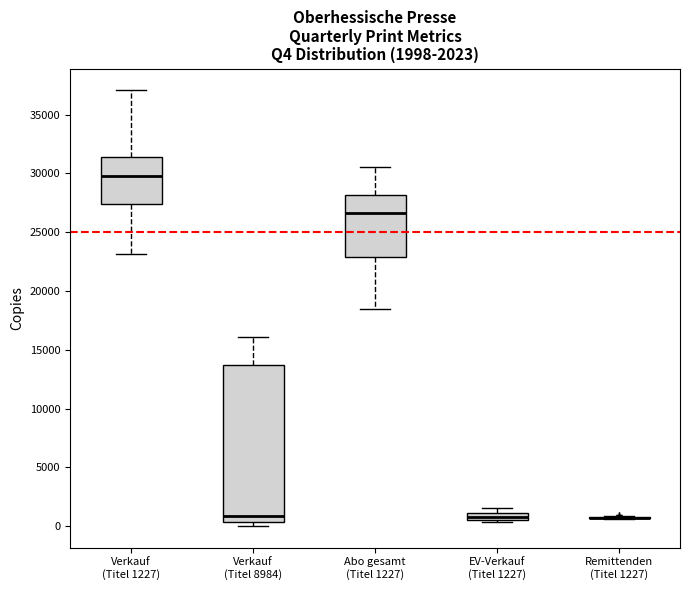

Comparing the boxes themselves (not the whiskers), which one is the tallest?

Verkauf (Titel 8984)